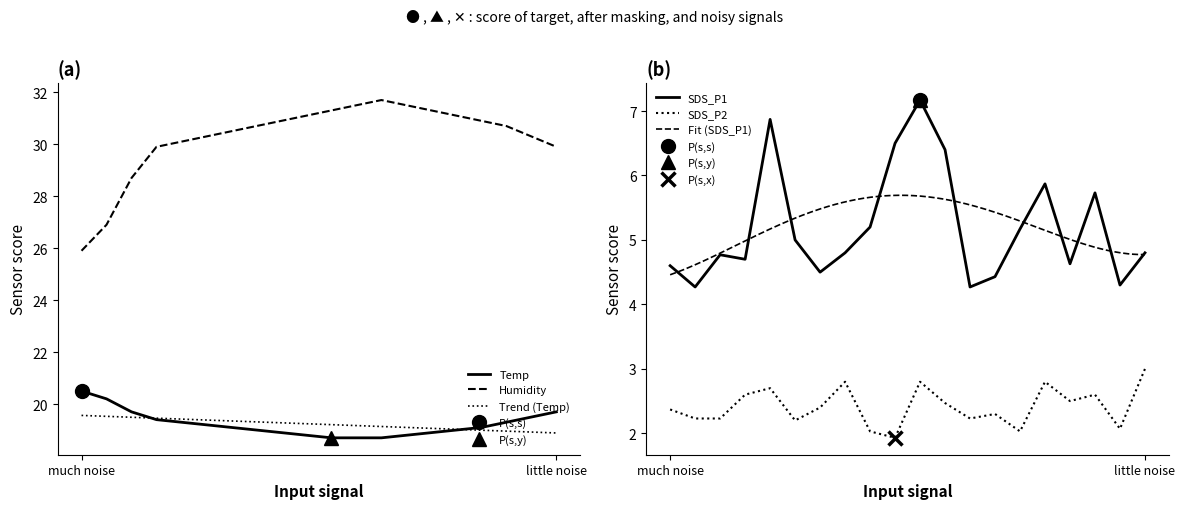

What is the highest value of the SDS_P1 series?

7.2